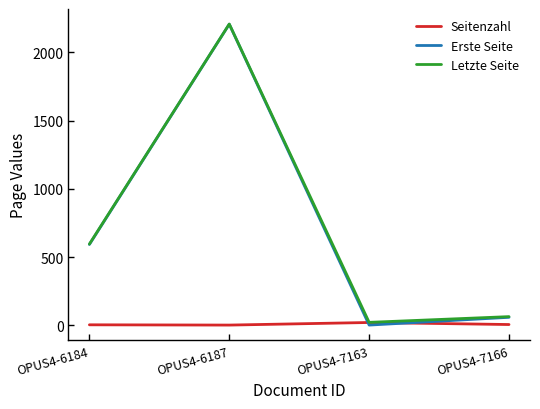

The Seitenzahl series shows 3 at OPUS4-6184. True or false?

True